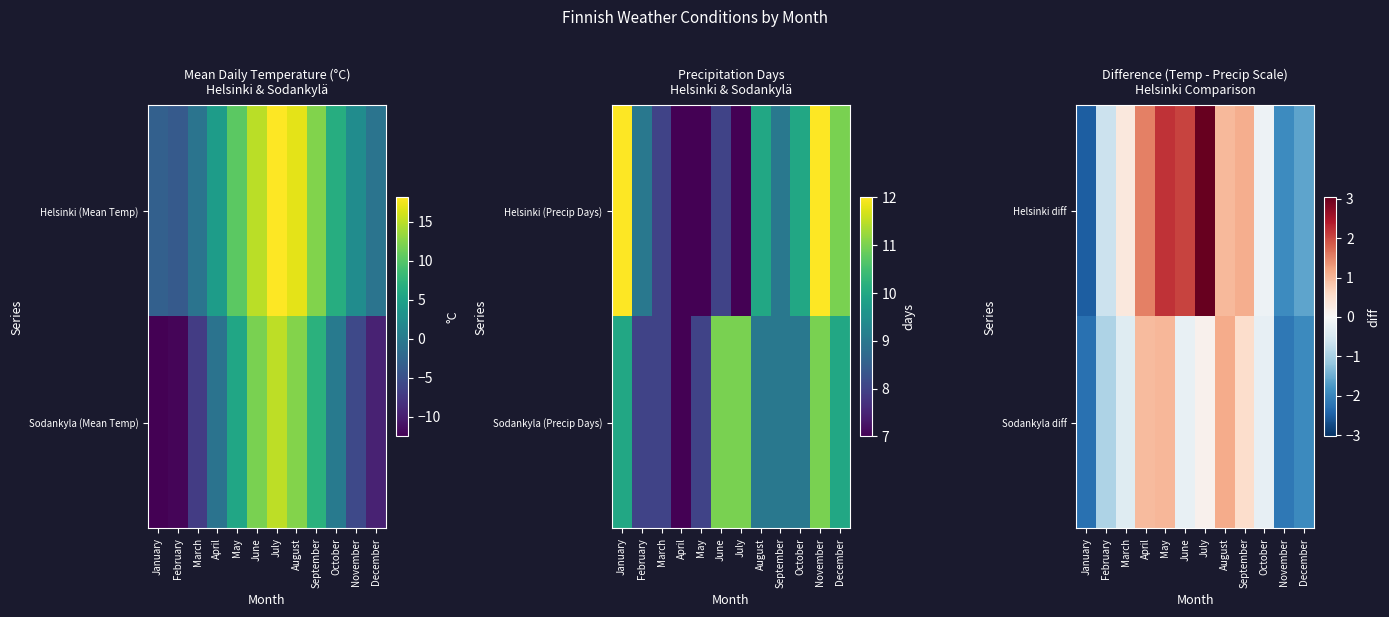

At how many categories does at least one series exceed 0?

7